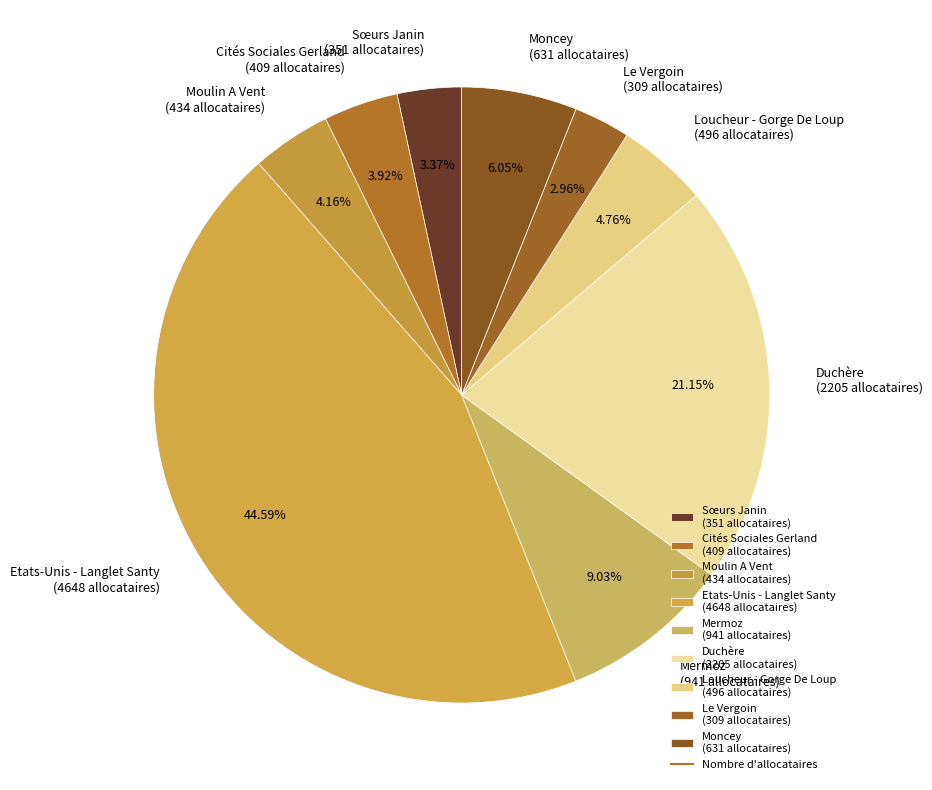

To the nearest percent, what is the difference between the largest and smallest slice percentages?

42%